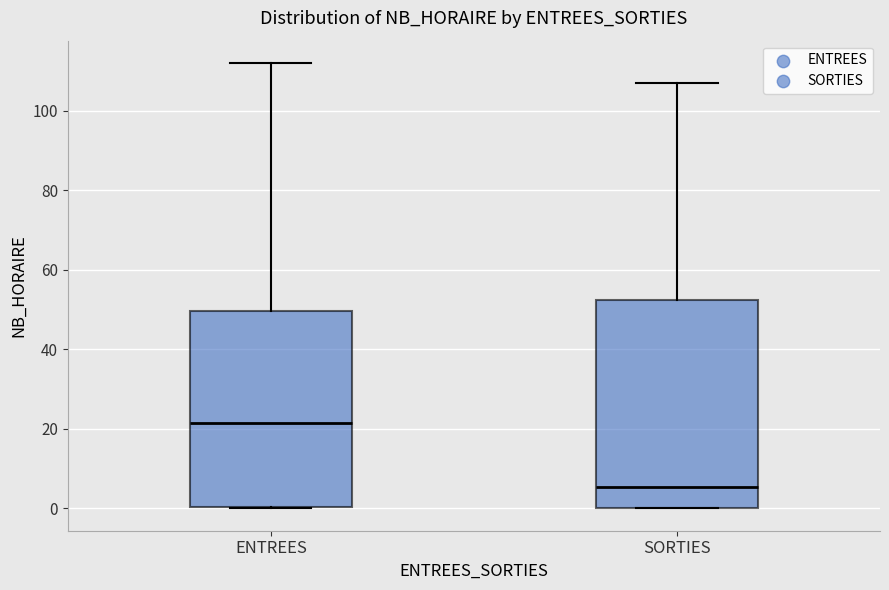

Which box is the tallest, from its lower edge to its upper edge?

SORTIES